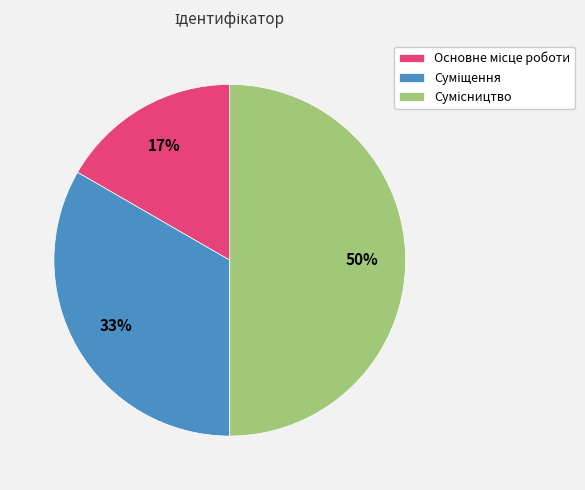

To the nearest percent, what is the difference between the largest and smallest slice percentages?

33%